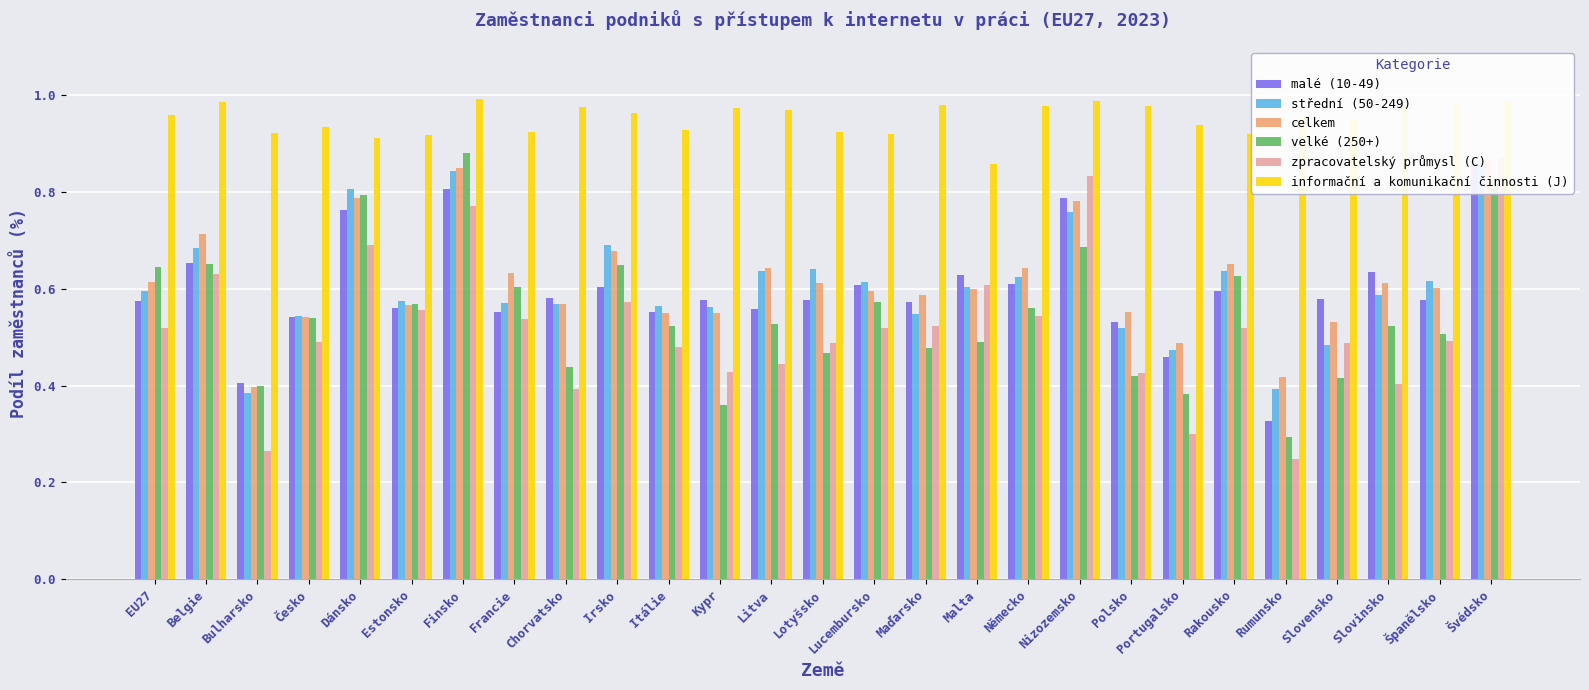

What is the sum of all velké (250+) values?

14.8